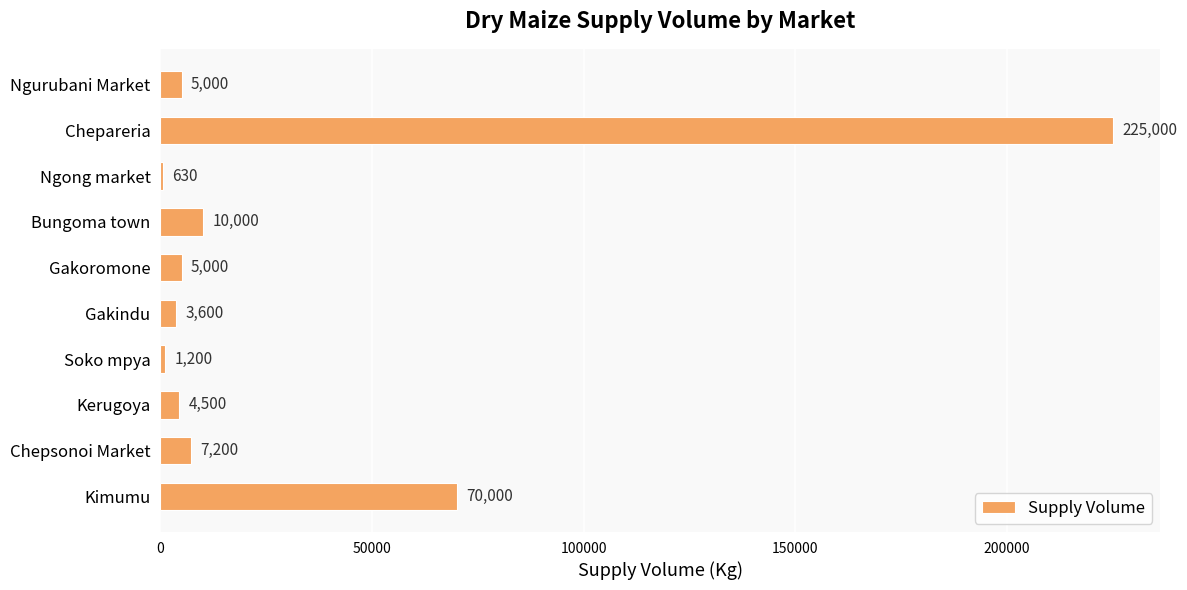

What is the sum of the values at Gakindu and Bungoma town?

13600